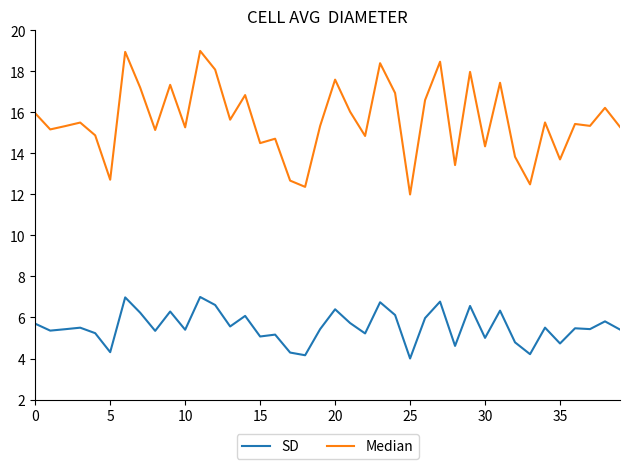

Which series has the widest spread of values?

Median